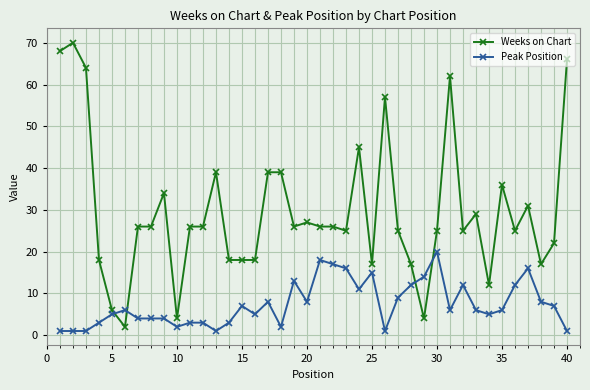

What is the difference between the maximum and minimum values in the Peak Position series?

19